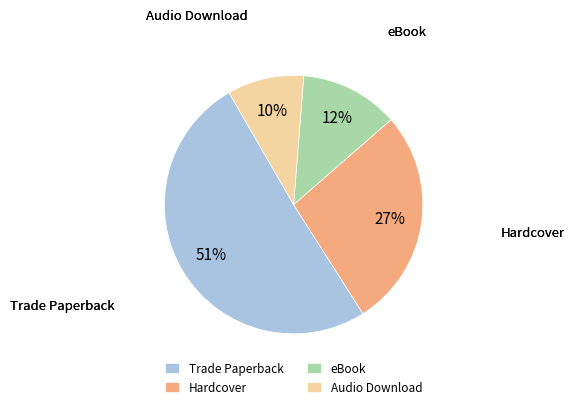

How many segments does this pie chart have?

4